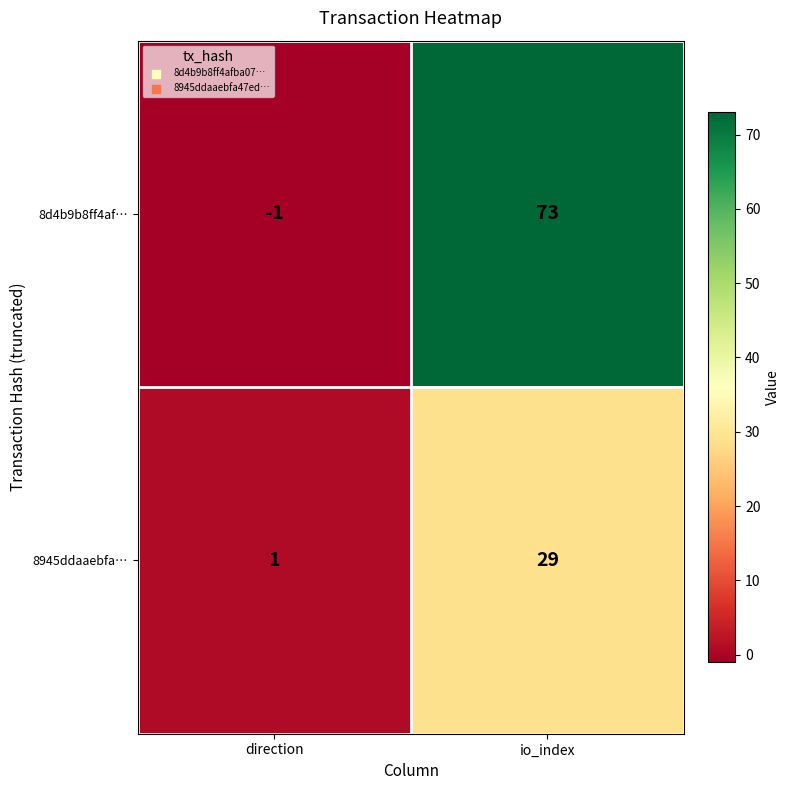

Rank the series by their average value, from highest to lowest.

8d4b9b8ff4af…, 8945ddaaebfa…